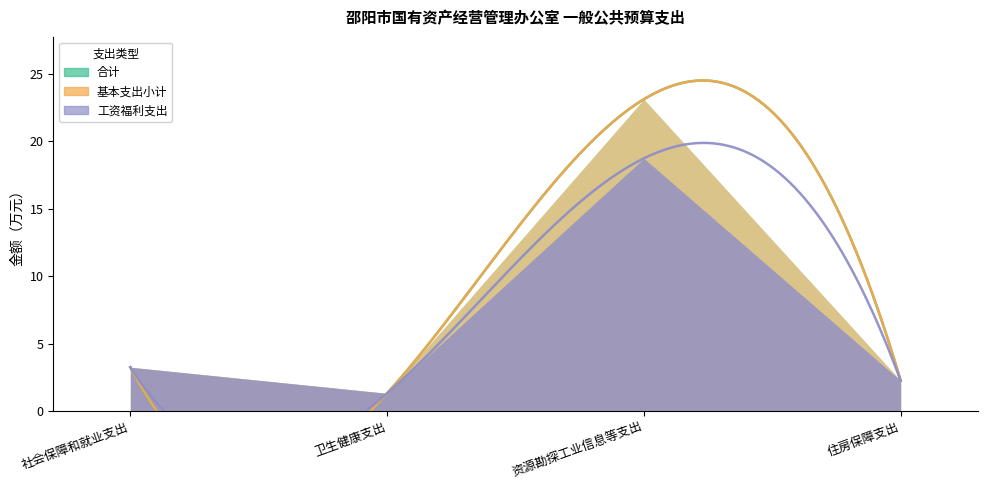

Which series has the largest total across all categories?

合计